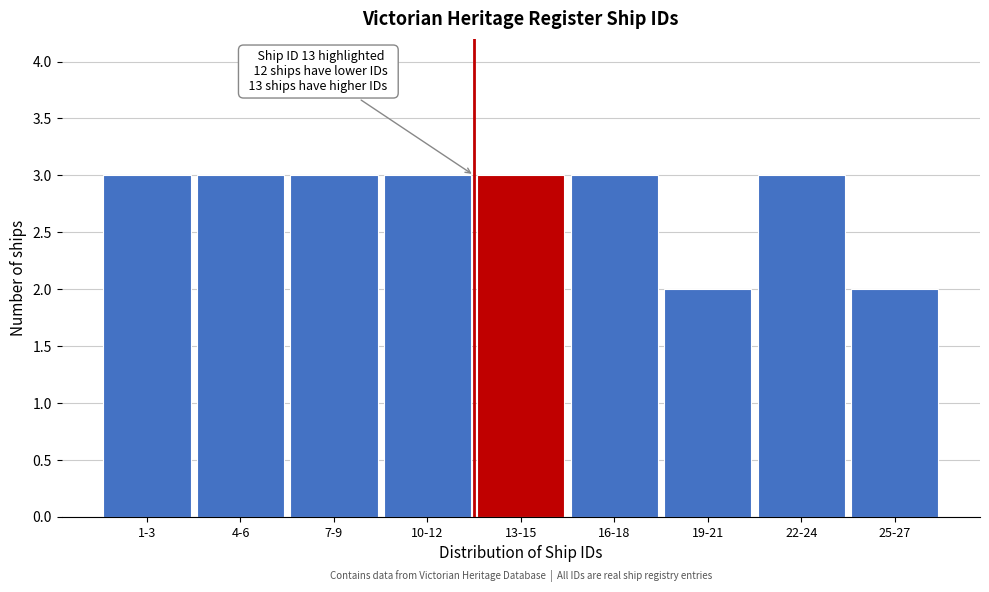

Reading left to right, transcribe all the data shown in this chart.

1-3=3	4-6=3	7-9=3	10-12=3	13-15=3	16-18=3	19-21=2	22-24=3	25-27=2